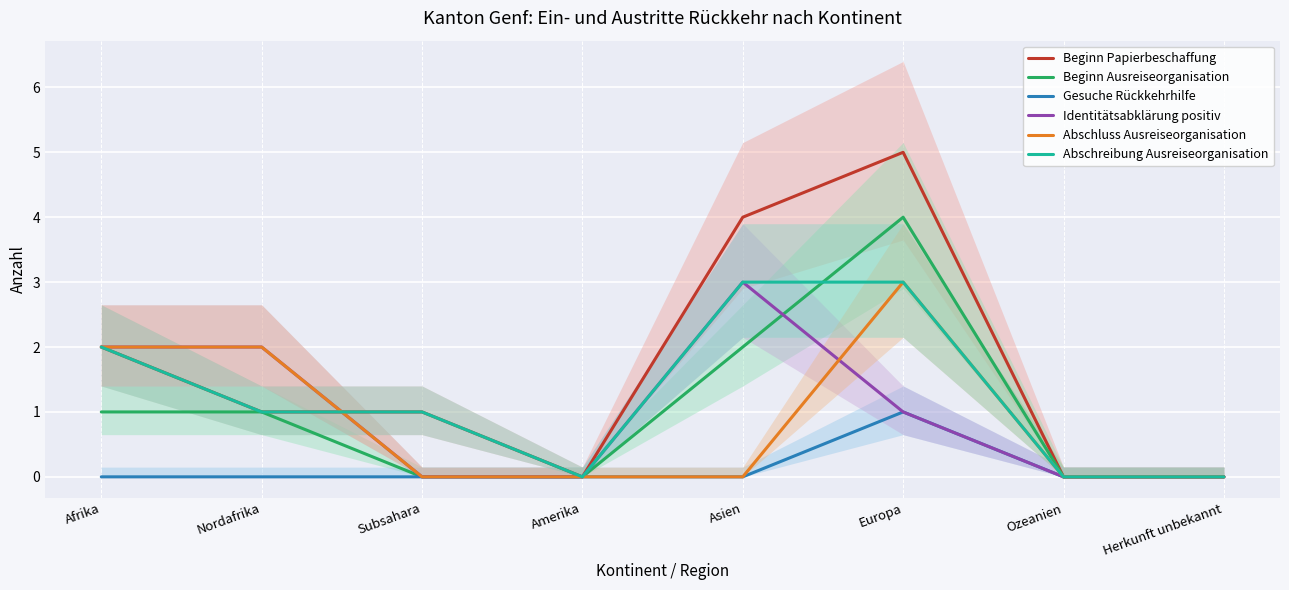

Which series changed the most between Subsahara and Asien?

Beginn Papierbeschaffung